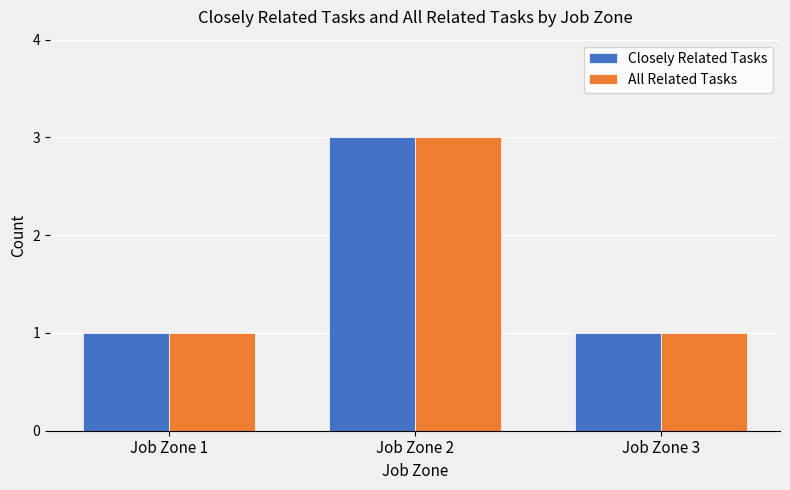

Are the bars horizontal?

No